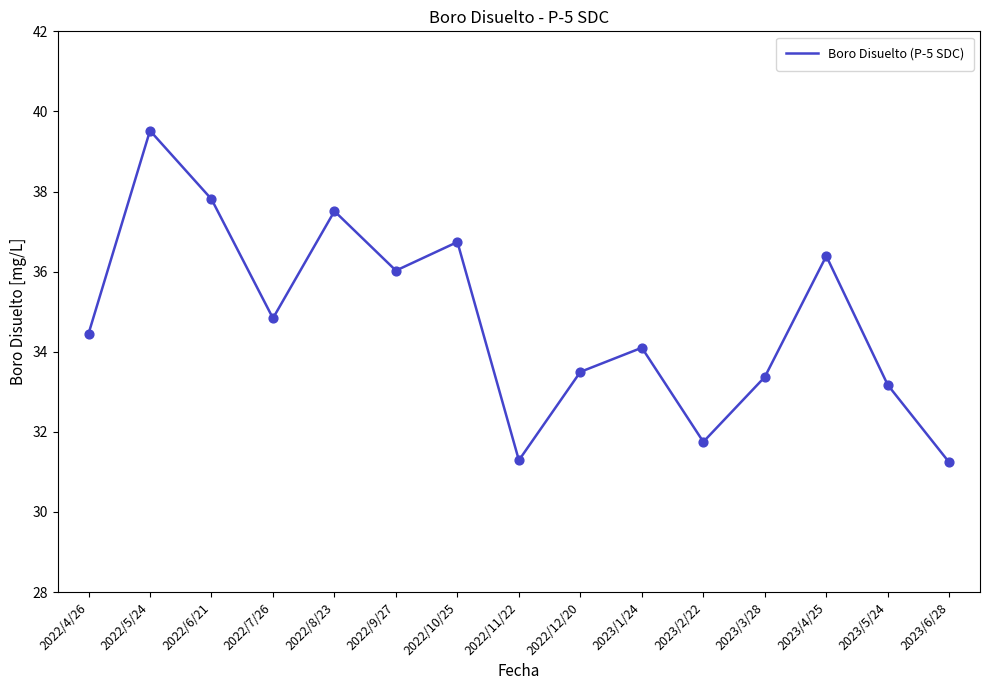

What is the change in value from 2022/11/22 to 2022/12/20?

+2.2